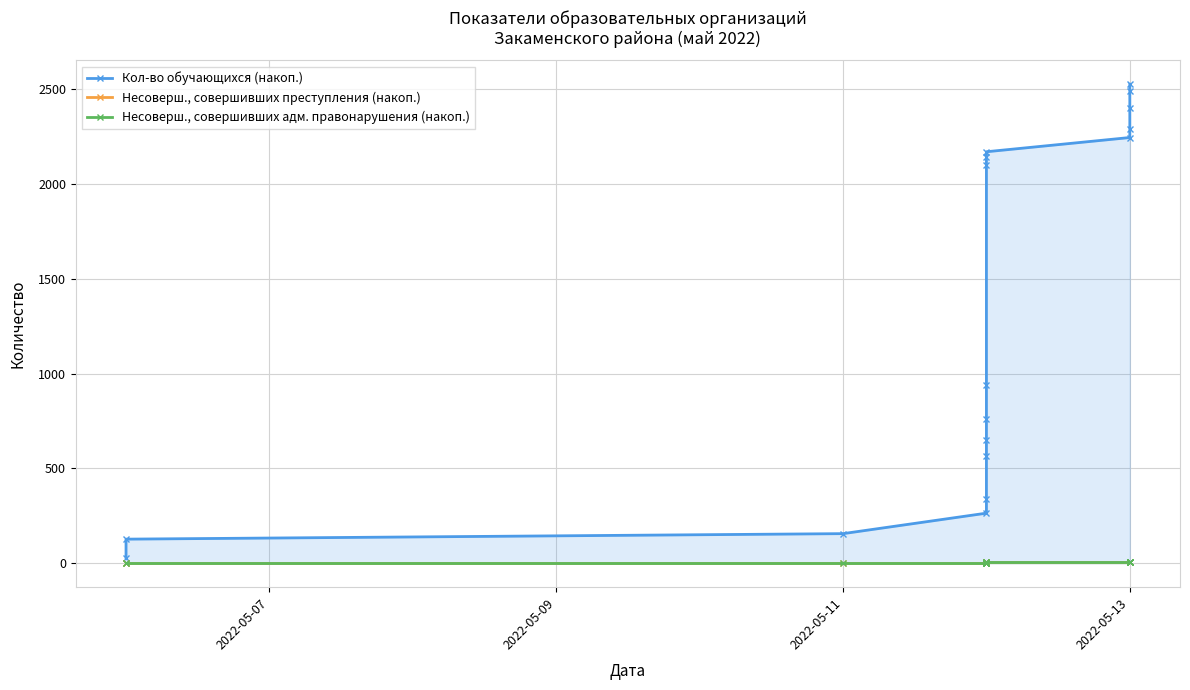

How many positive values does the Несоверш., совершивших преступления (накоп.) series have?

16